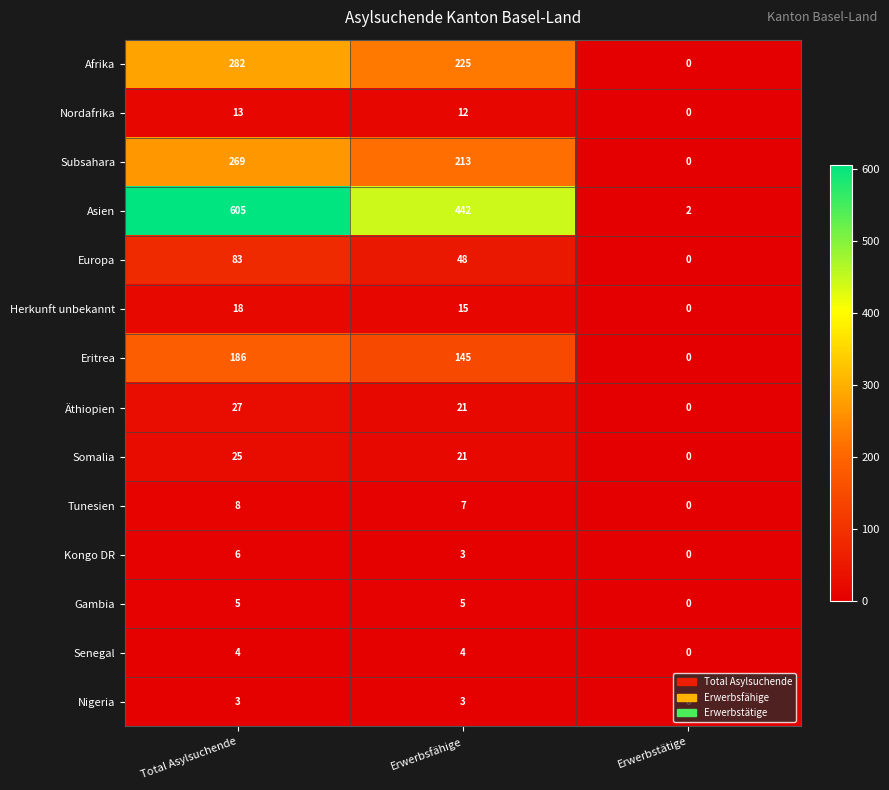

How many data points in Tunesien are less than 7?

1